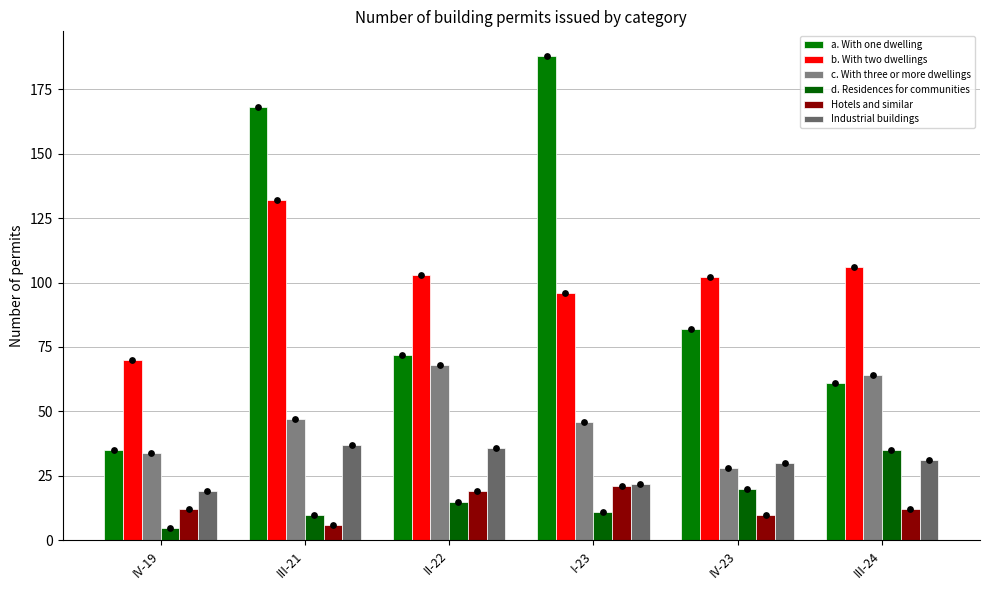

What is the total value across all series at III-24?

309